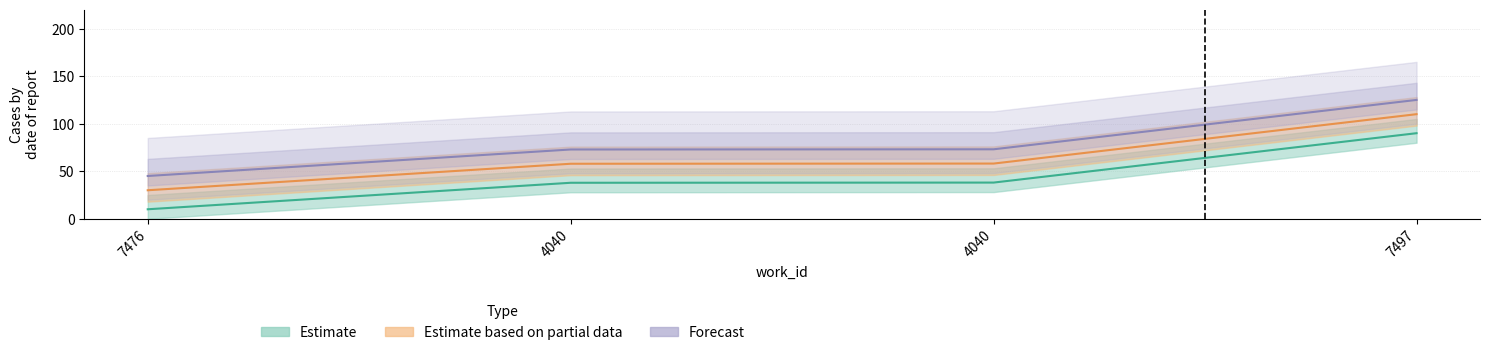

List the series in order of their overall mean, highest first.

Forecast, Estimate based on partial data, Estimate